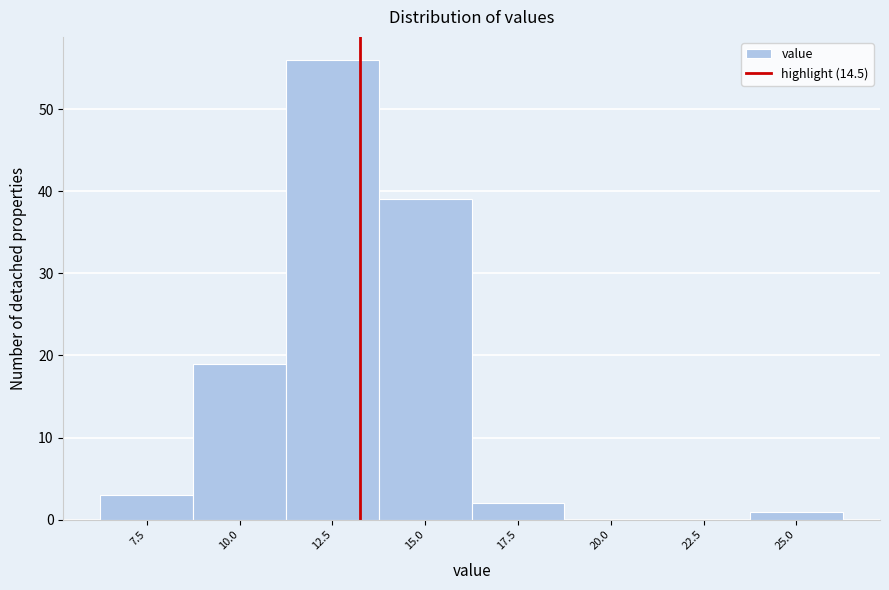

Reading right to left, list all the values displayed in this chart.

25.0=1	22.5=0	20.0=0	17.5=2	15.0=39	12.5=56	10.0=19	7.5=3